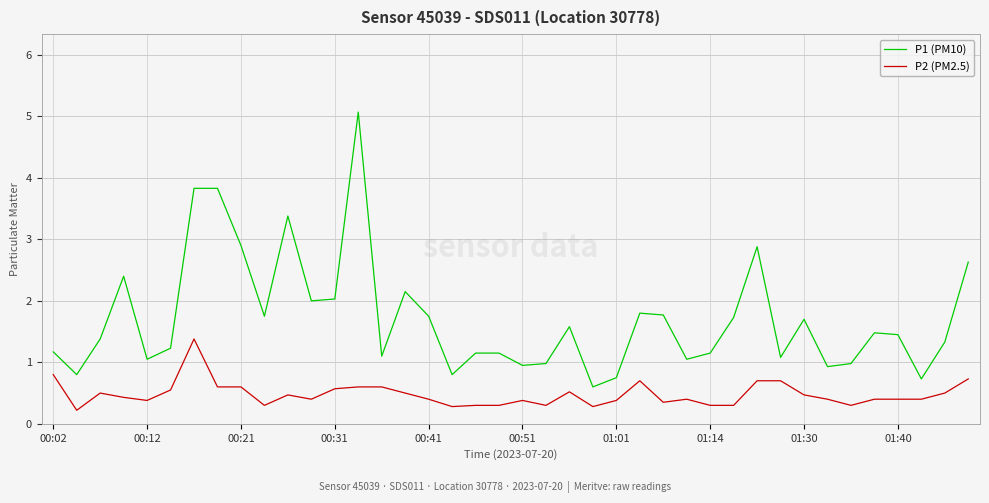

Which series has the largest range (max minus min)?

P1 (PM10)